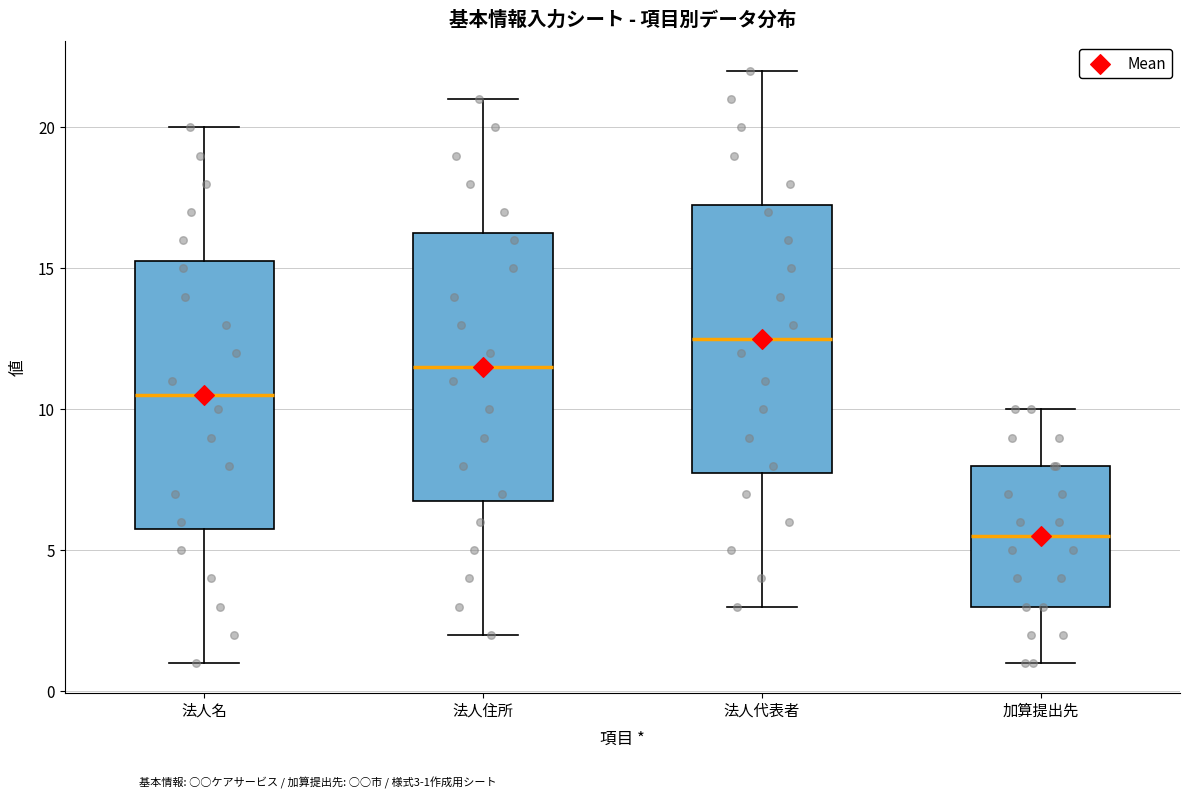

Reading left to right, transcribe this box plot: for each box, give where its median line is, the range the box spans, and where its two whiskers end, as read against the y-axis. The values are not printed on the chart, so give them approximately, as read against the axis.

法人名: median 10.5, box 6.0 to 15.5, whiskers 1.0 to 20.0
法人住所: median 11.5, box 7.0 to 16.5, whiskers 2.0 to 21.0
法人代表者: median 12.5, box 8.0 to 17.5, whiskers 3.0 to 22.0
加算提出先: median 5.5, box 3.0 to 8.0, whiskers 1.0 to 10.0